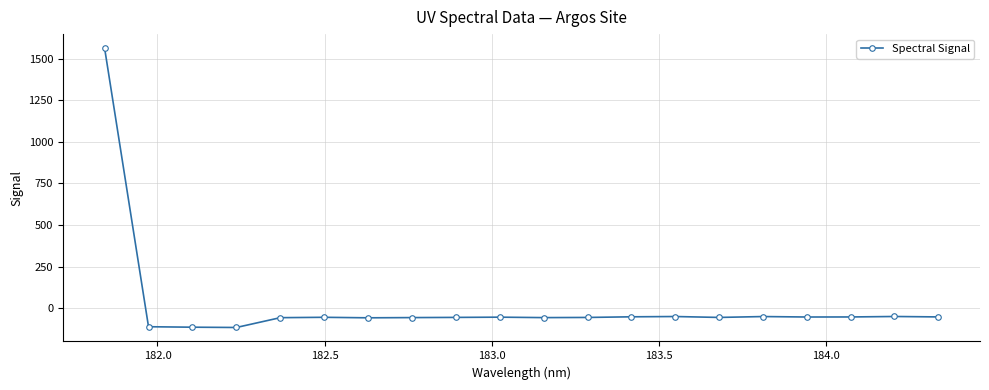

Is this an area chart (filled region under the line)?

No